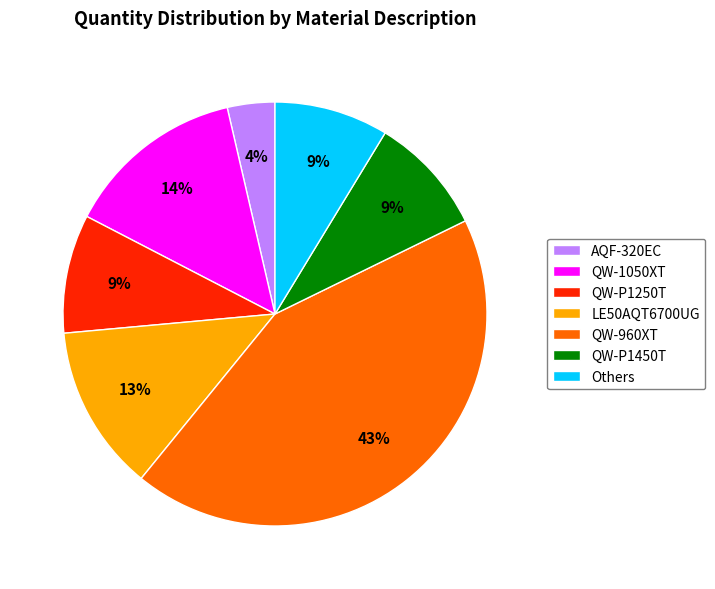

Approximately how many times larger is the value at AQF-320EC compared to LE50AQT6700UG?

0.3